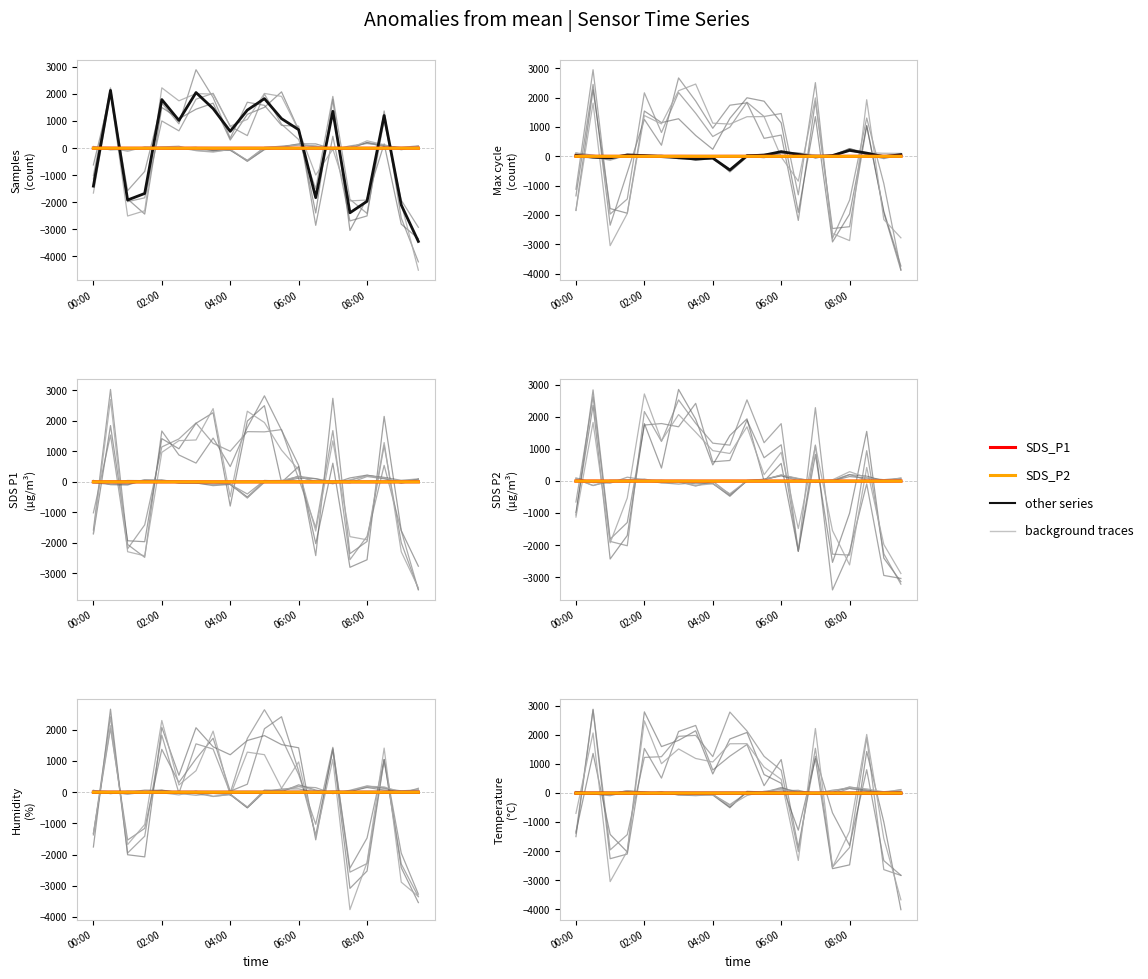

How many interior local peaks does the Samples series have?

6